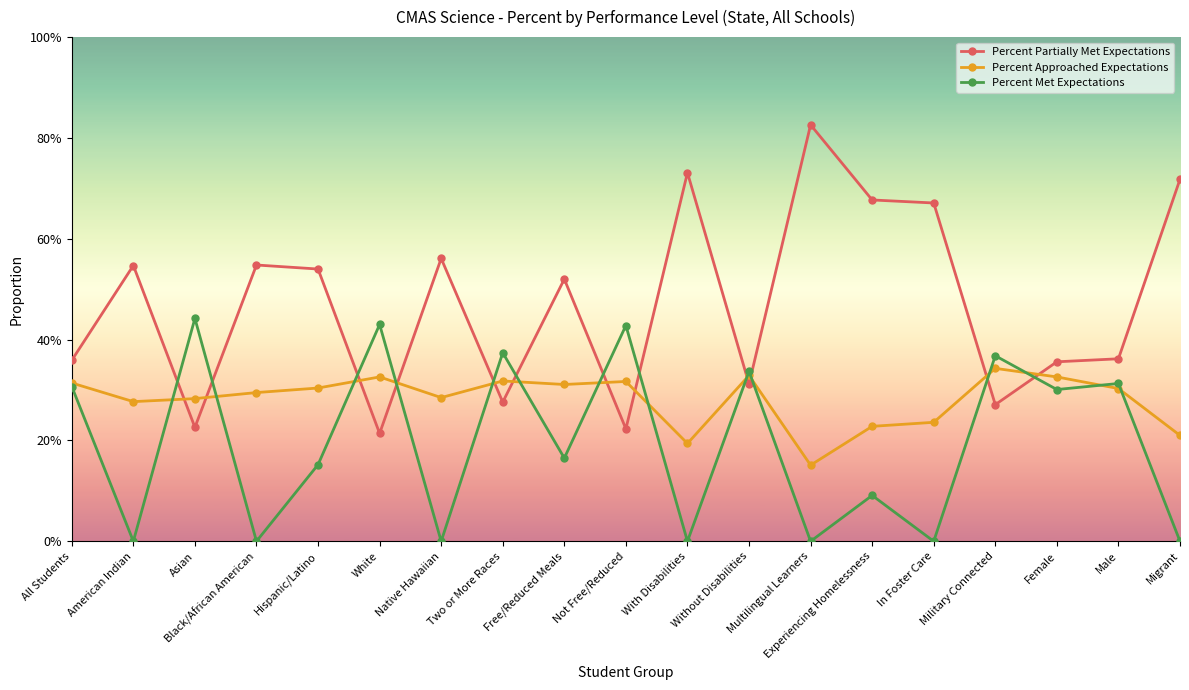

List the series in order of their peak value, highest first.

Percent Partially Met Expectations, Percent Met Expectations, Percent Approached Expectations